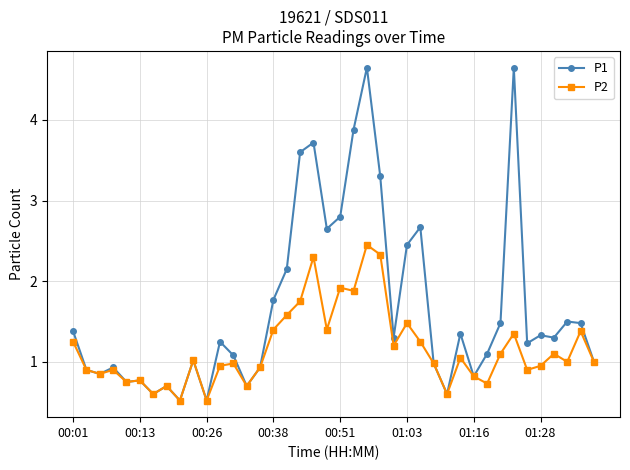

True or false: P2 has more than 2 interior local peaks.

True